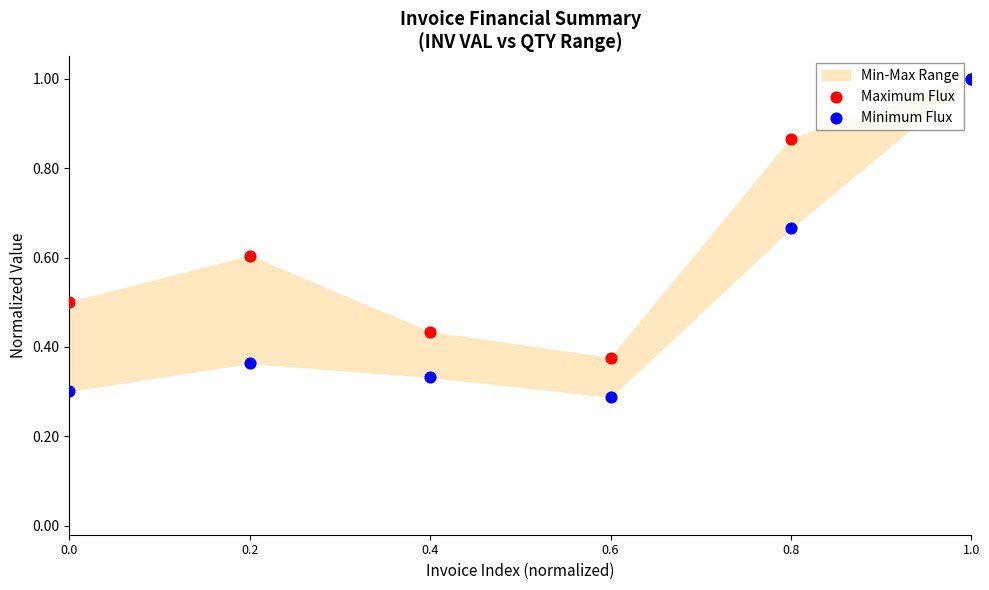

Which series contains the lowest Y value?

Minimum Flux